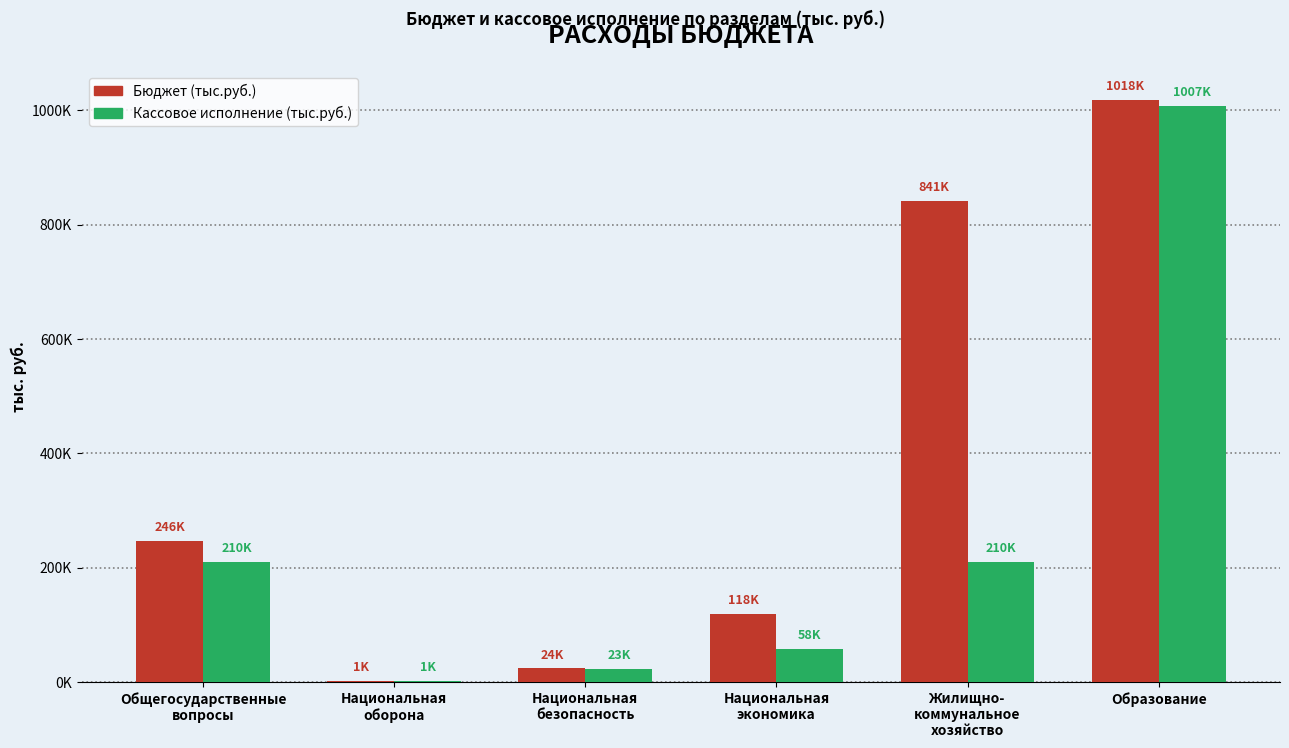

What are all the series names shown in the legend?

Бюджет (тыс.руб.), Кассовое исполнение (тыс.руб.)